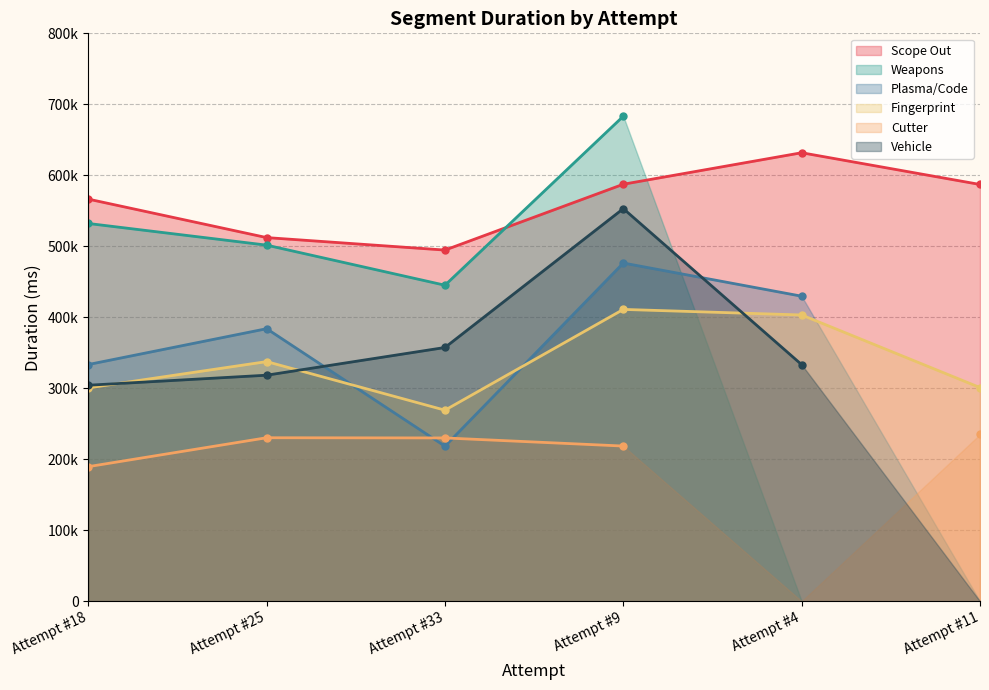

What is the total value across all series at Attempt #25?

2284305